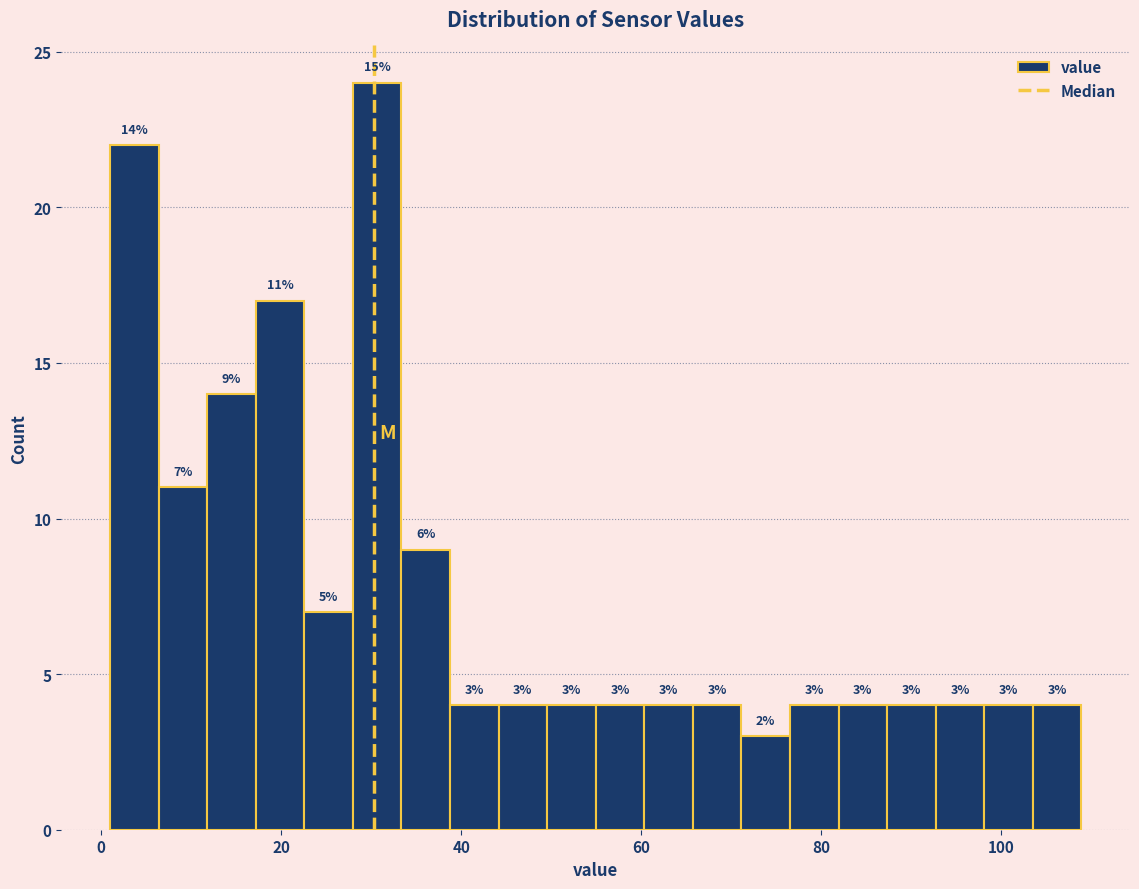

Around what value on the x-axis is the tallest bar? Give the approximate position of its centre, as read against the axis.

30